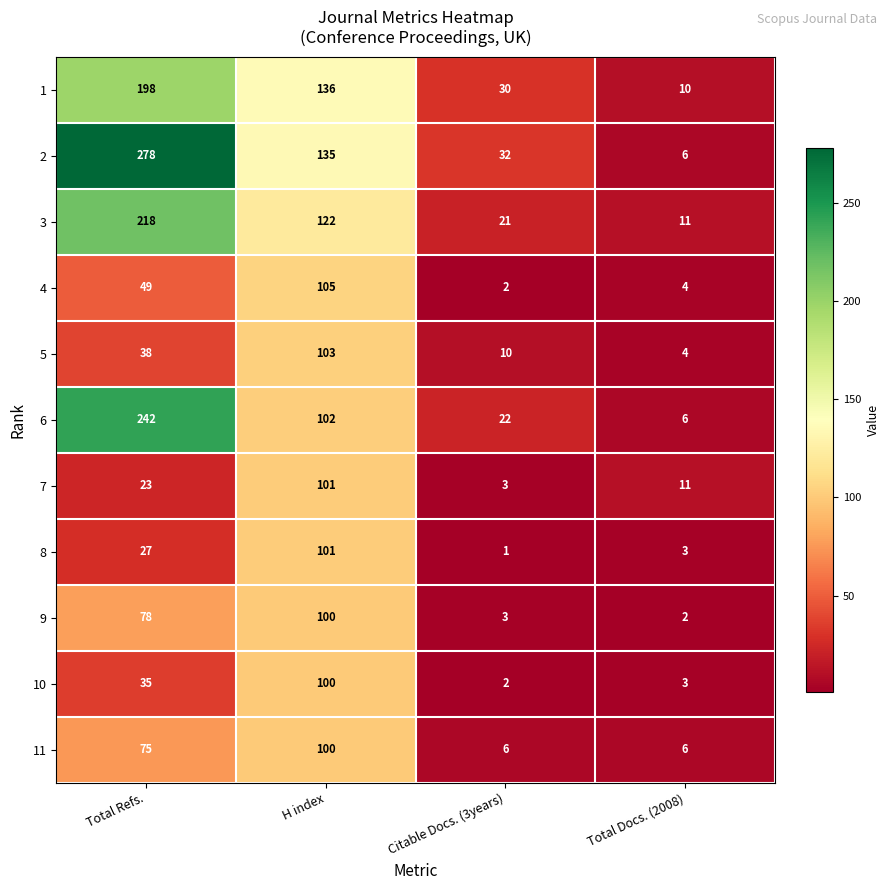

What is the difference between the second highest and second lowest values in the 1 series?

106